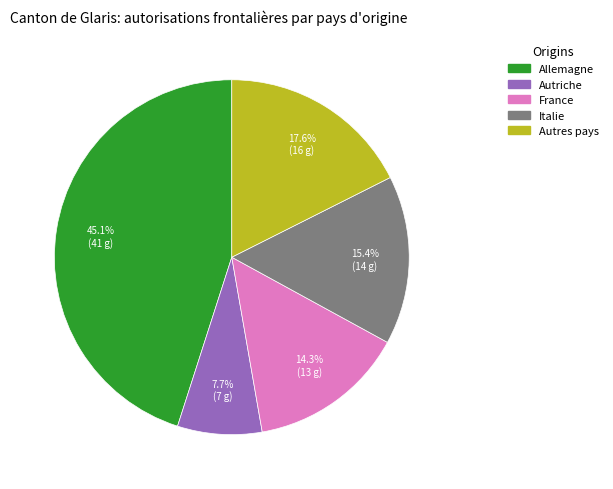

Does Allemagne represent more than half of the total?

No